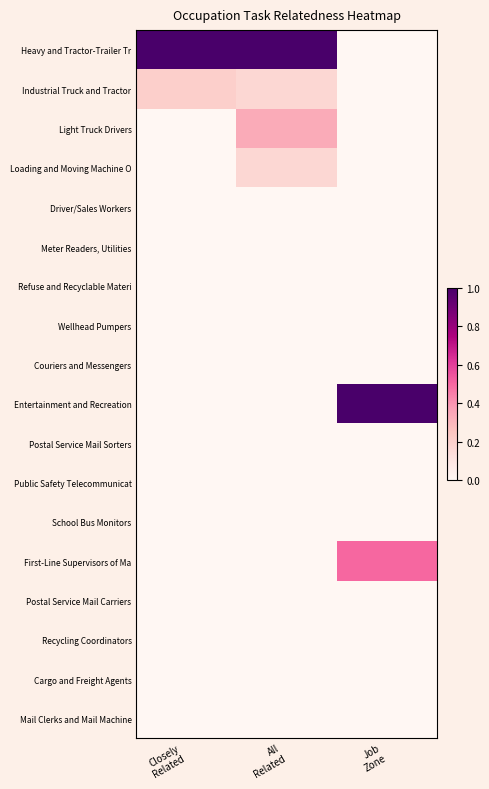

What is the difference between the First-Line Supervisors of Ma values at All Related and Job Zone?

0.5